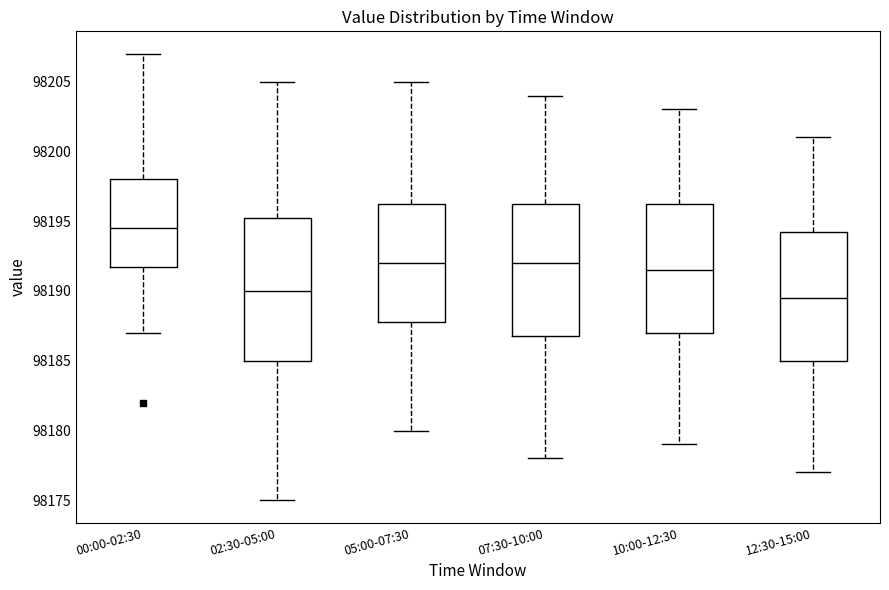

Reading left to right, transcribe this box plot: for each box, give where its median line is, the range the box spans, and where its two whiskers end, as read against the y-axis. The values are not printed on the chart, so give them approximately, as read against the axis.

00:00-02:30: median 98194.5, box 98192.0 to 98198.0, whiskers 98187.0 to 98207.0
02:30-05:00: median 98190.0, box 98185.0 to 98195.5, whiskers 98175.0 to 98205.0
05:00-07:30: median 98192.0, box 98188.0 to 98196.5, whiskers 98180.0 to 98205.0
07:30-10:00: median 98192.0, box 98187.0 to 98196.5, whiskers 98178.0 to 98204.0
10:00-12:30: median 98191.5, box 98187.0 to 98196.5, whiskers 98179.0 to 98203.0
12:30-15:00: median 98189.5, box 98185.0 to 98194.5, whiskers 98177.0 to 98201.0